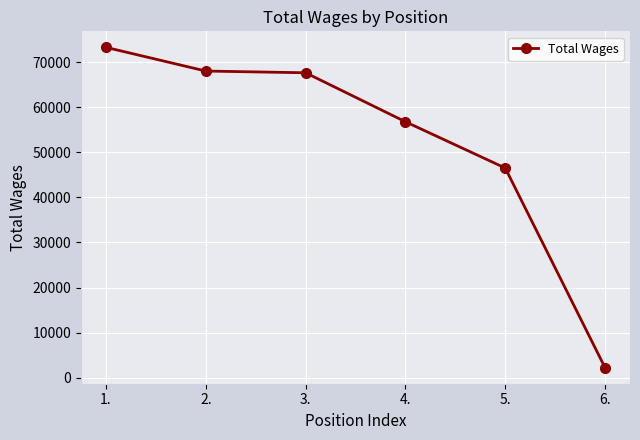

Which category has the highest value across all series?

1.